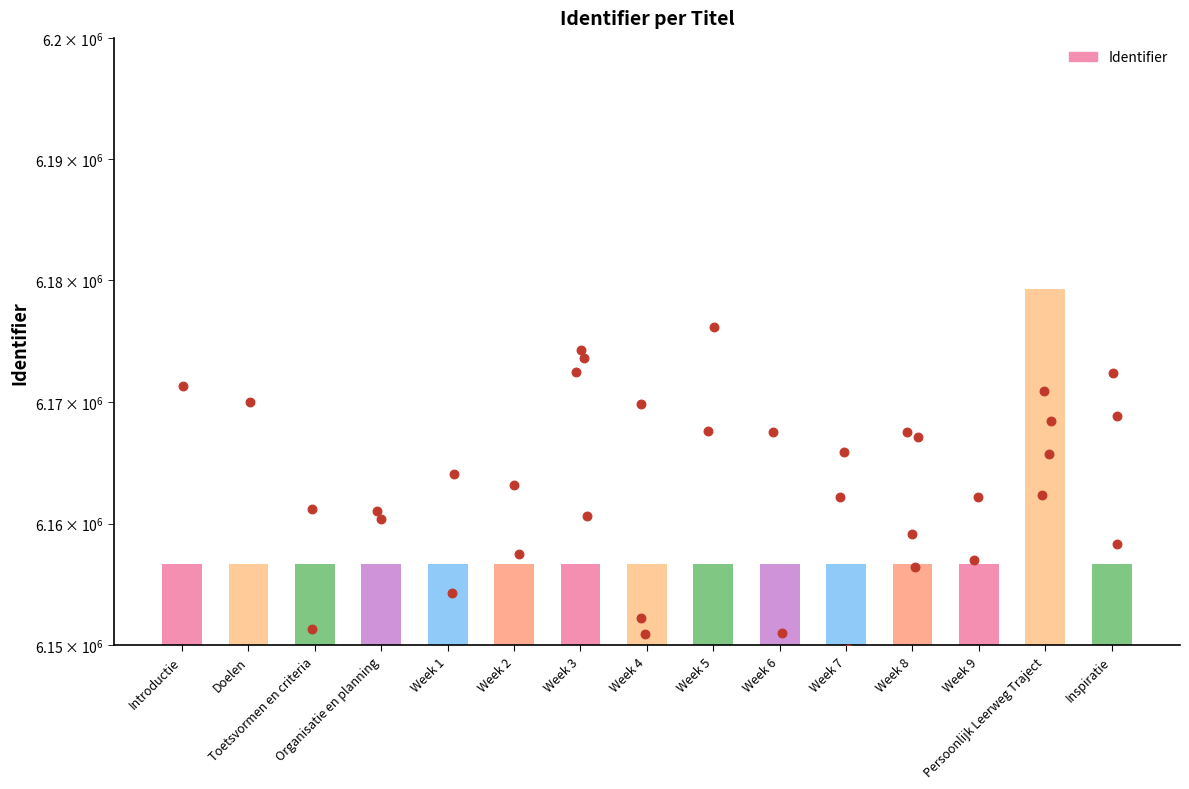

Approximately how many times larger is the value at Week 7 compared to Persoonlijk Leerweg Traject?

1.0